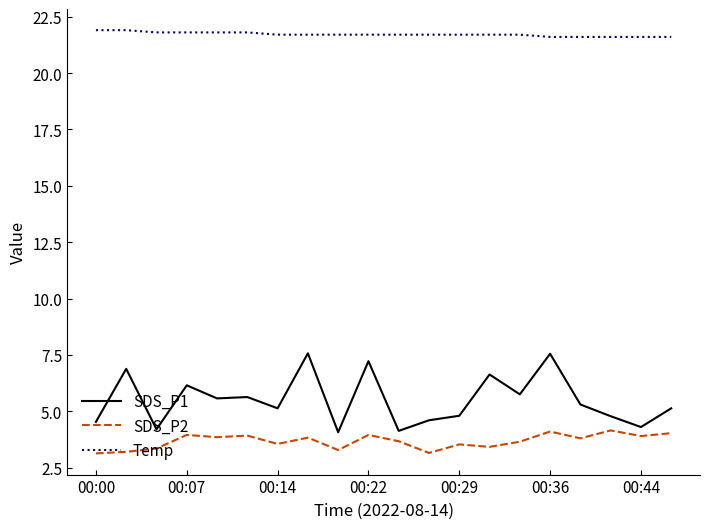

What is the minimum value for SDS_P1?

4.1